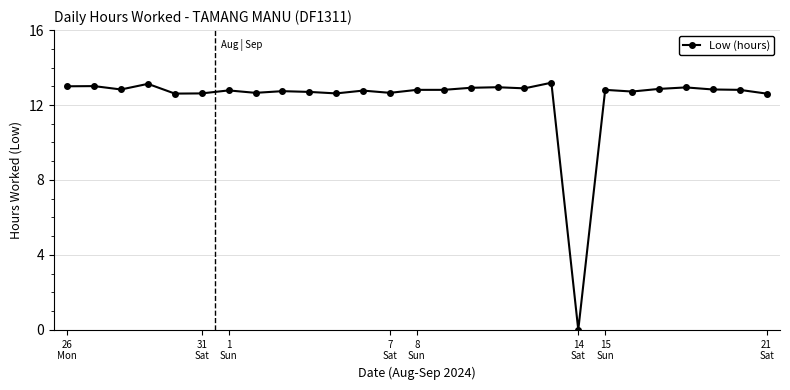

True or false: the data has more than 1 interior local peaks.

True